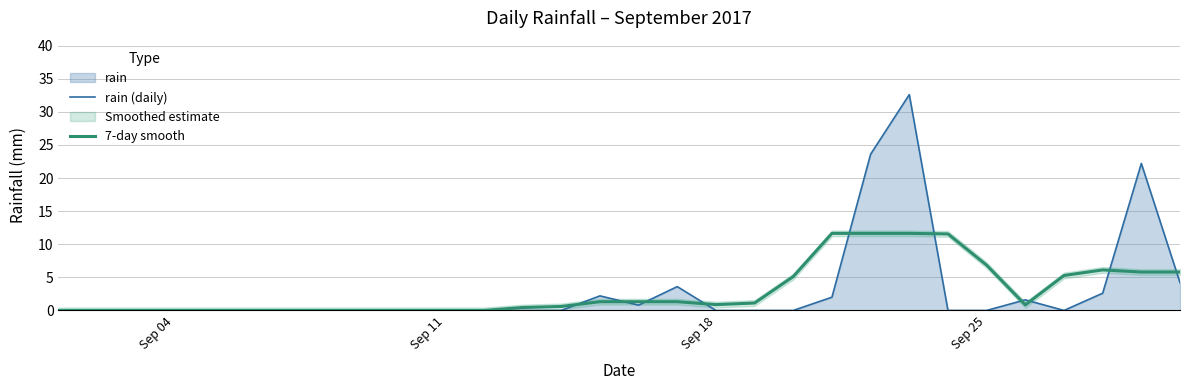

How many times do rain (daily) and 7-day smooth cross each other?

10